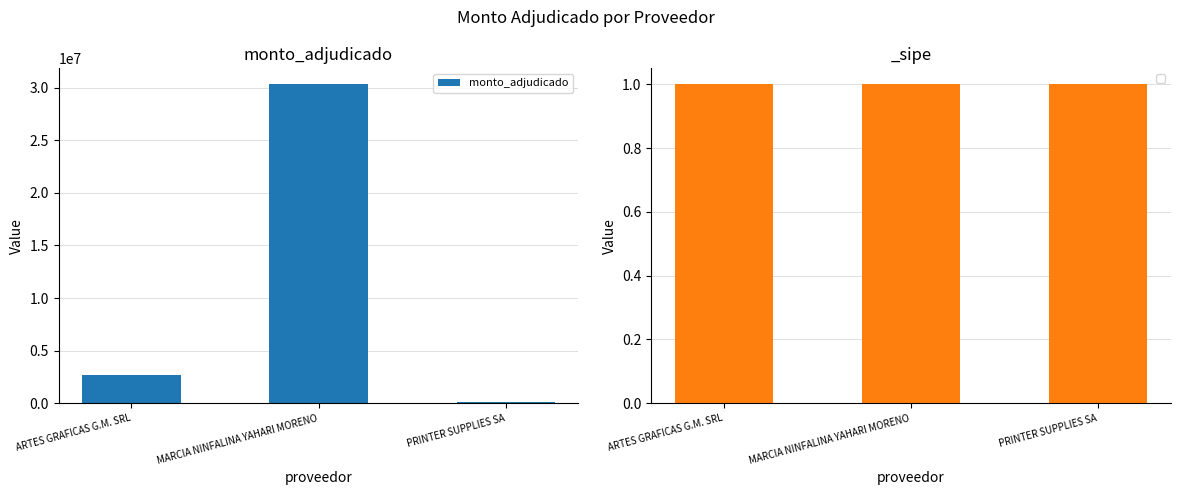

Approximately how many times larger is the value at PRINTER SUPPLIES SA compared to ARTES GRAFICAS G.M. SRL?

0.1